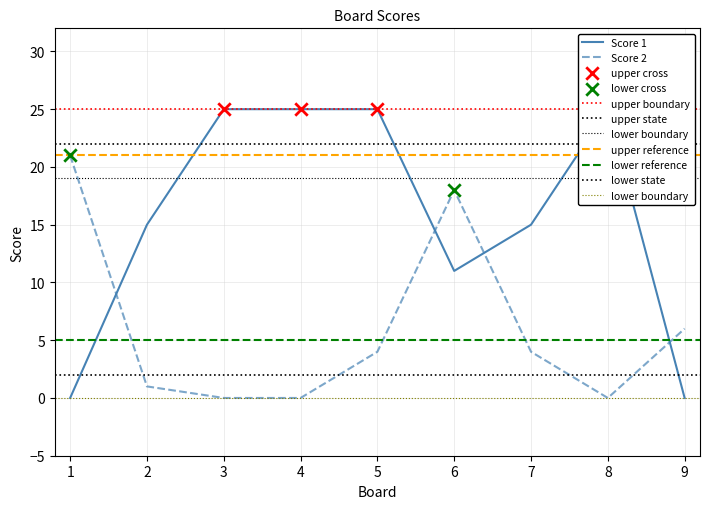

What are all the series names shown in the legend?

Score 1, Score 2